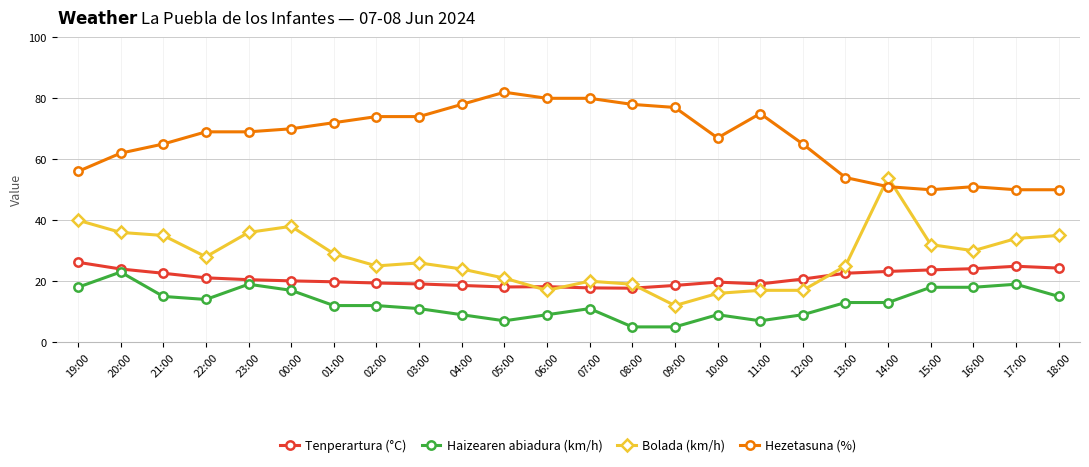

Is the value of Haizearen abiadura (km/h) at 08:00 greater than the value of Bolada (km/h) at 06:00?

No